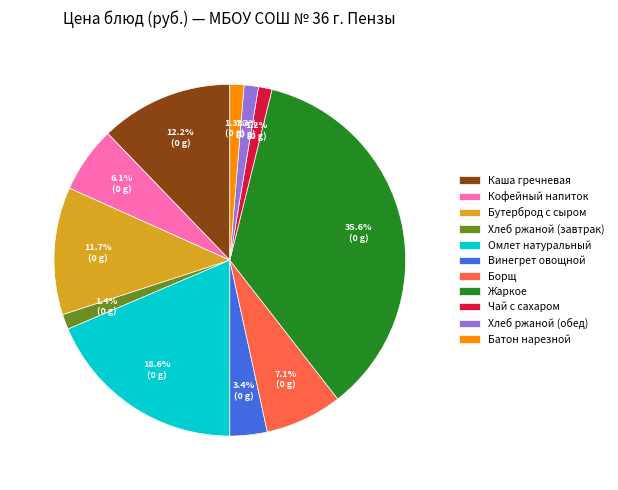

How much of the chart is everything except Борщ?

92.9%